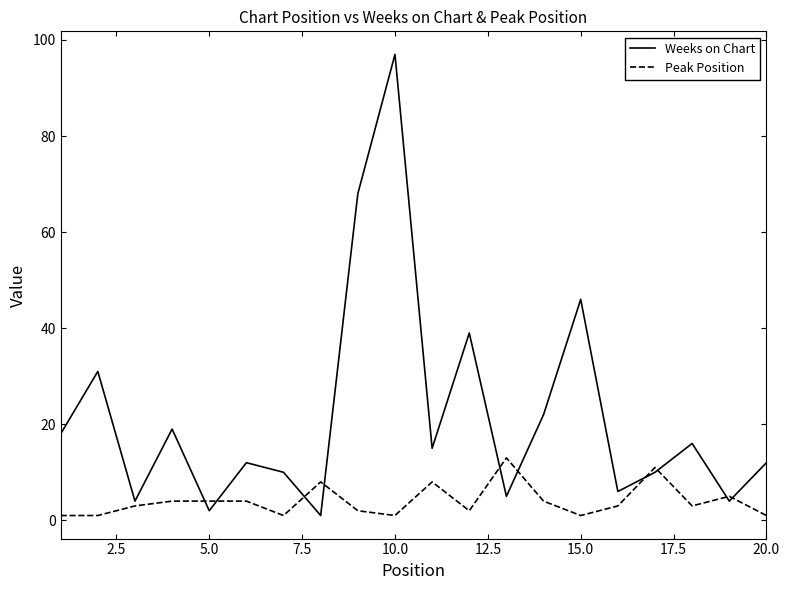

Which series has the largest total across all categories?

Weeks on Chart